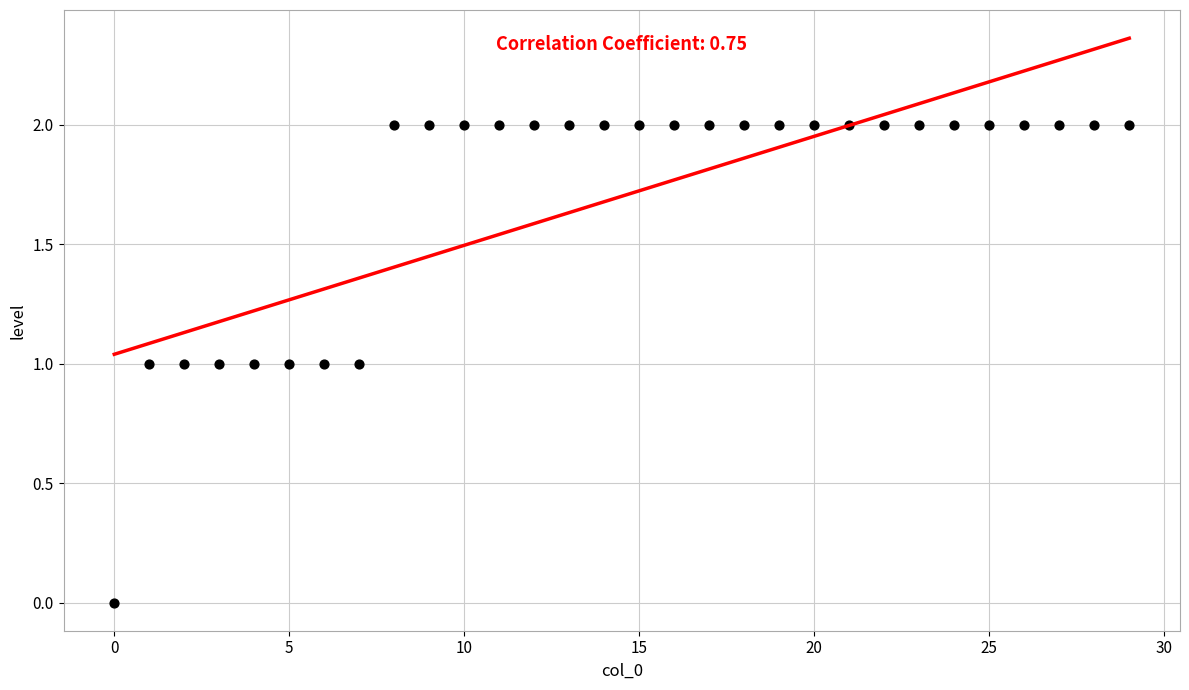

How many points are shown in the scatter plot?

30